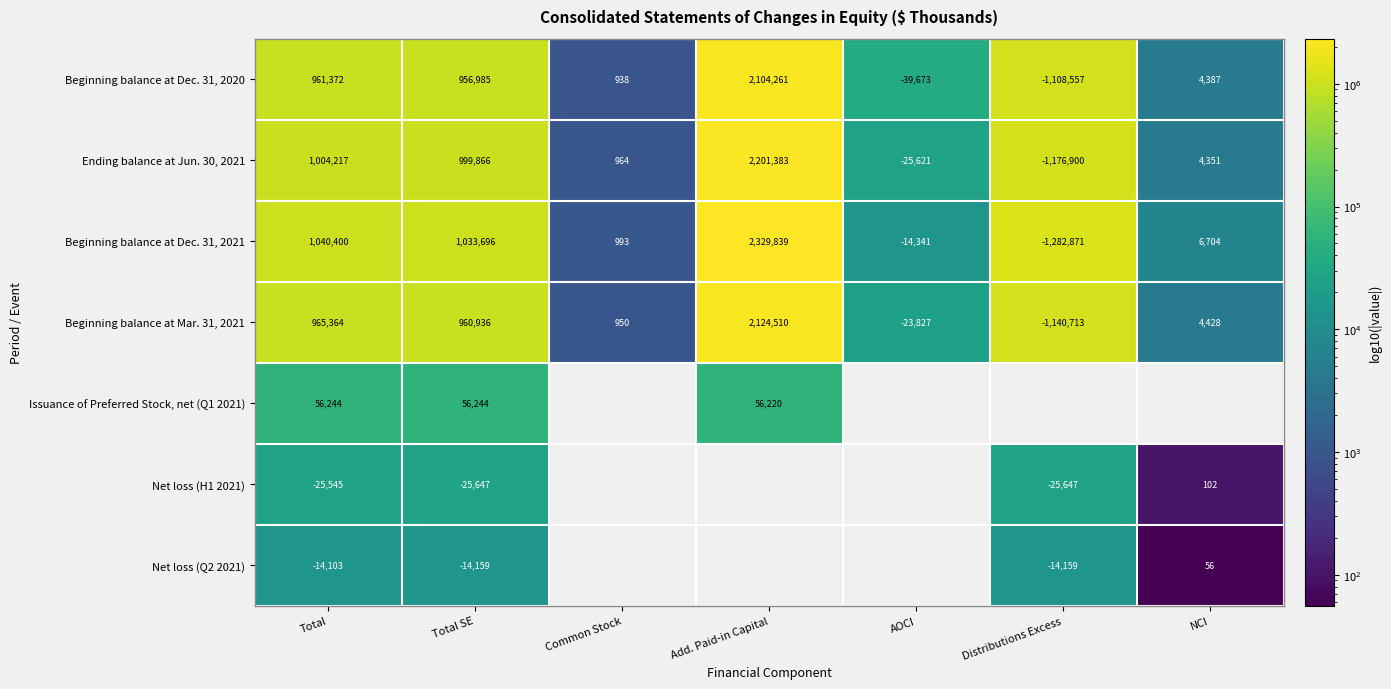

Which has a higher value, Total or NCI?

Total